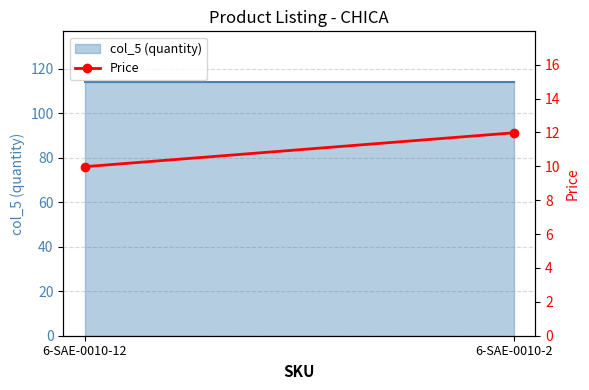

The chart shows a value of 10.0 at 6-SAE-0010-12. True or false?

True